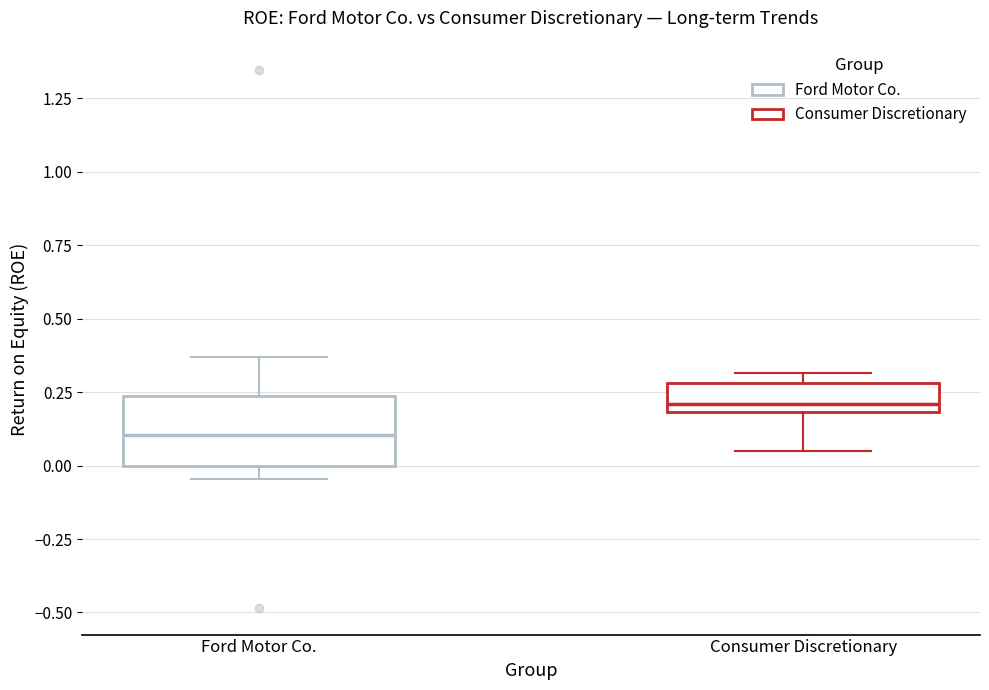

Where is the upper edge of the box for Consumer Discretionary on the y-axis? The values are not printed on the chart, so give them approximately, as read against the axis.

0.30